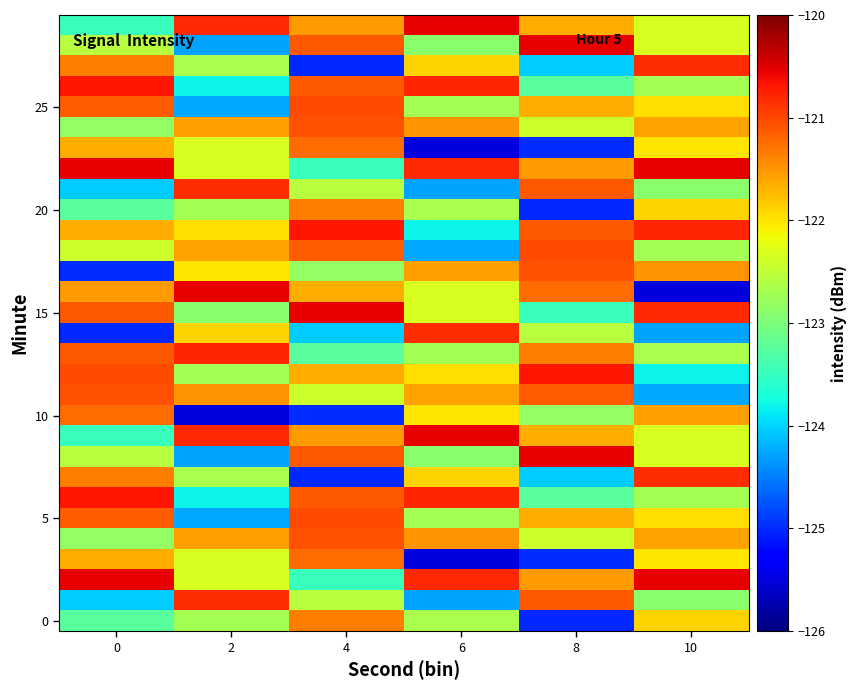

What is the minimum value shown in the chart?

-125.5